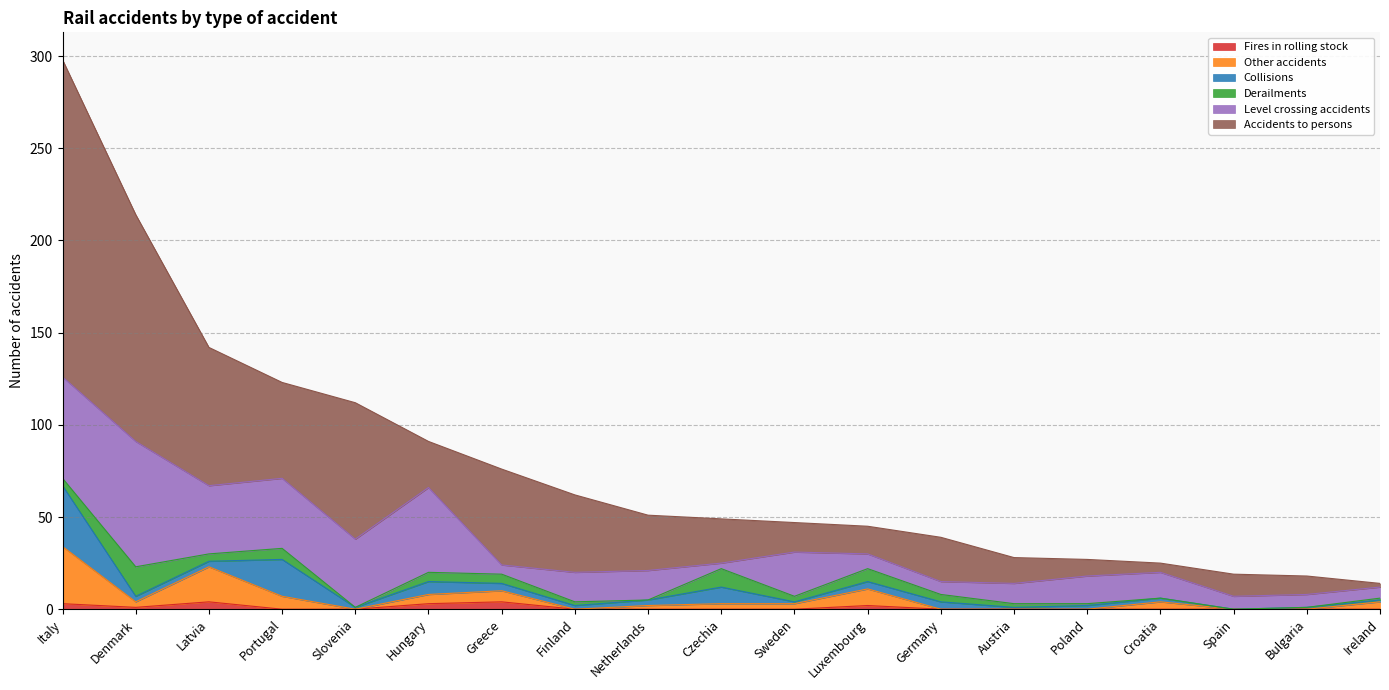

Reading left to right, transcribe all the data shown in this chart.

Fires in rolling stock: Italy=3	Denmark=1	Latvia=4	Portugal=0	Slovenia=0	Hungary=3	Greece=4	Finland=0	Netherlands=0	Czechia=0	Sweden=0	Luxembourg=2	Germany=0	Austria=0	Poland=0	Croatia=0	Spain=0	Bulgaria=0	Ireland=0
Other accidents: Italy=31	Denmark=3	Latvia=19	Portugal=7	Slovenia=0	Hungary=5	Greece=6	Finland=0	Netherlands=2	Czechia=3	Sweden=3	Luxembourg=9	Germany=0	Austria=0	Poland=0	Croatia=4	Spain=0	Bulgaria=0	Ireland=4
Collisions: Italy=33	Denmark=3	Latvia=3	Portugal=20	Slovenia=1	Hungary=7	Greece=4	Finland=2	Netherlands=3	Czechia=9	Sweden=1	Luxembourg=4	Germany=4	Austria=1	Poland=2	Croatia=2	Spain=0	Bulgaria=1	Ireland=1
Derailments: Italy=4	Denmark=16	Latvia=4	Portugal=6	Slovenia=0	Hungary=5	Greece=5	Finland=2	Netherlands=0	Czechia=10	Sweden=3	Luxembourg=7	Germany=4	Austria=2	Poland=1	Croatia=0	Spain=0	Bulgaria=0	Ireland=1
Level crossing accidents: Italy=55	Denmark=68	Latvia=37	Portugal=38	Slovenia=37	Hungary=46	Greece=5	Finland=16	Netherlands=16	Czechia=3	Sweden=24	Luxembourg=8	Germany=7	Austria=11	Poland=15	Croatia=14	Spain=7	Bulgaria=7	Ireland=6
Accidents to persons: Italy=172	Denmark=123	Latvia=75	Portugal=52	Slovenia=74	Hungary=25	Greece=52	Finland=42	Netherlands=30	Czechia=24	Sweden=16	Luxembourg=15	Germany=24	Austria=14	Poland=9	Croatia=5	Spain=12	Bulgaria=10	Ireland=2